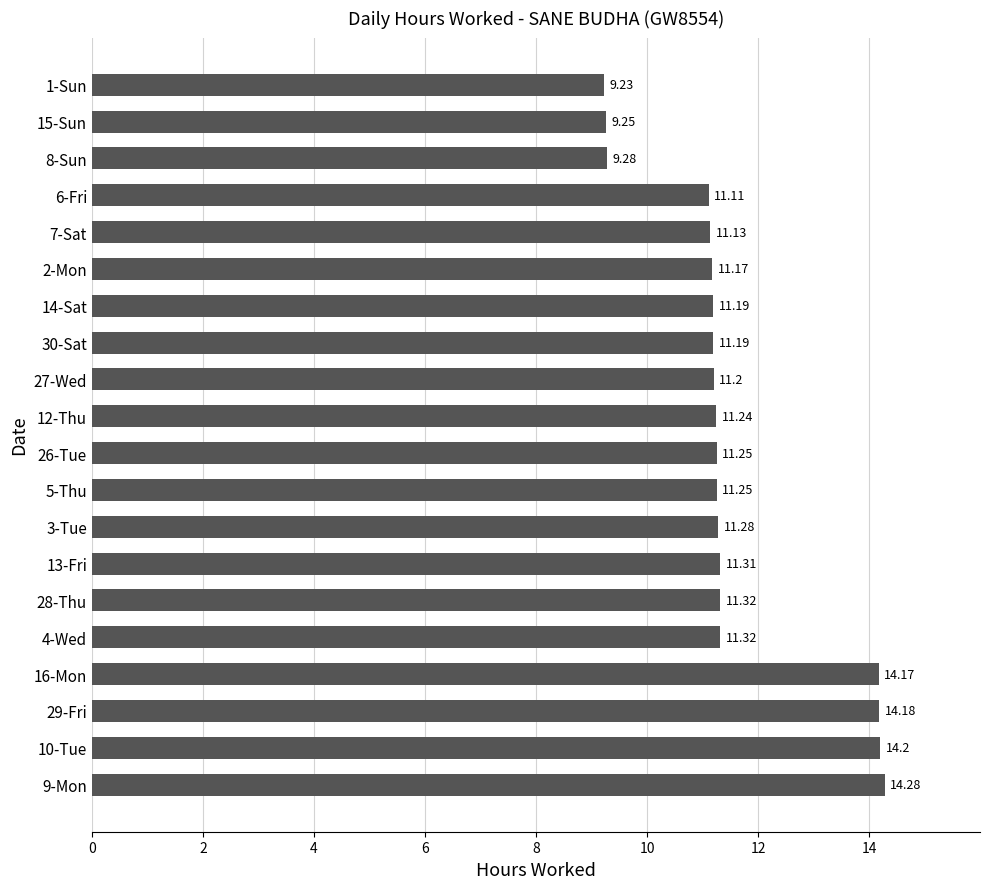

What is the change in value from 16-Mon to 6-Fri?

-3.1